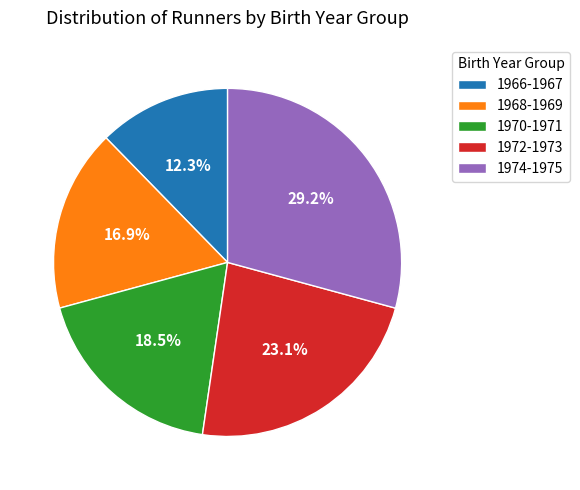

Which slice is the smallest?

1966-1967